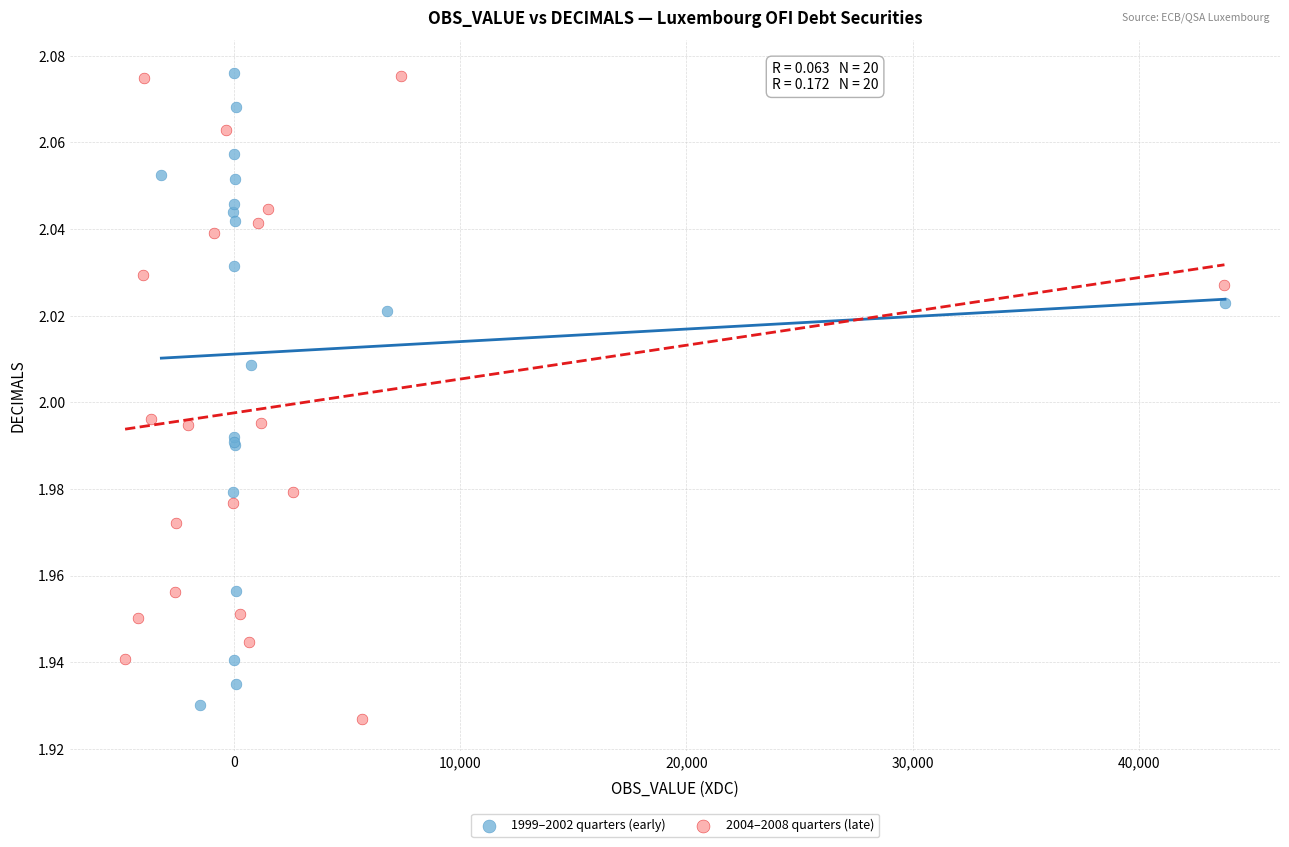

What are all the series names shown in the legend?

1999–2002 quarters (early), 2004–2008 quarters (late)